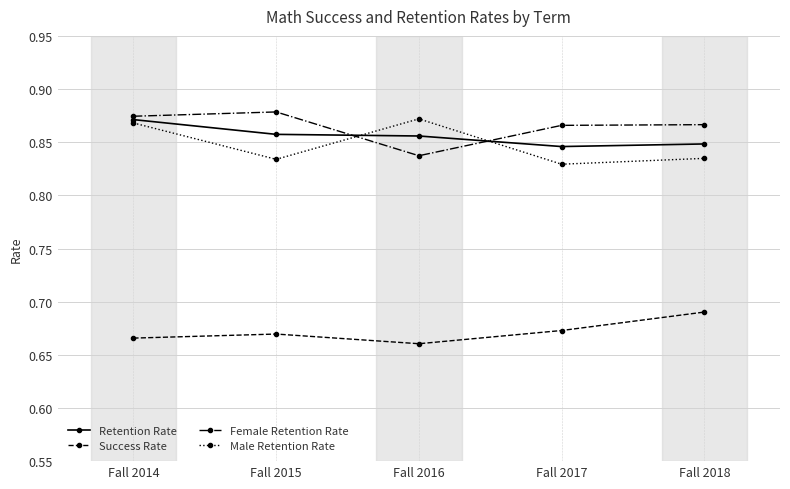

Which category has the lowest value in the Female Retention Rate series?

Fall 2016